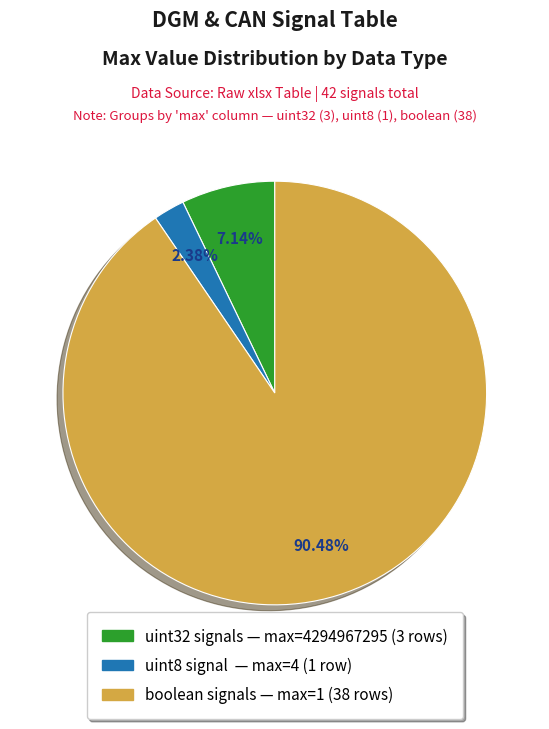

Is there a majority slice in this chart?

Yes